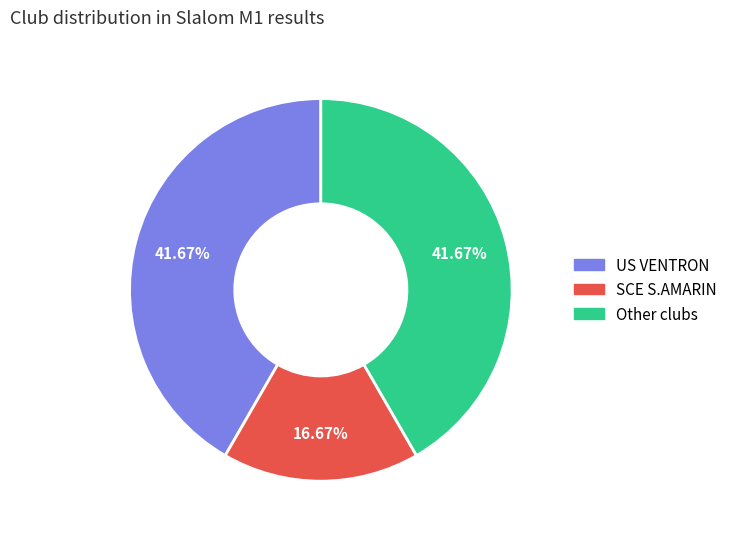

Is there any slice that represents more than half of the pie?

No